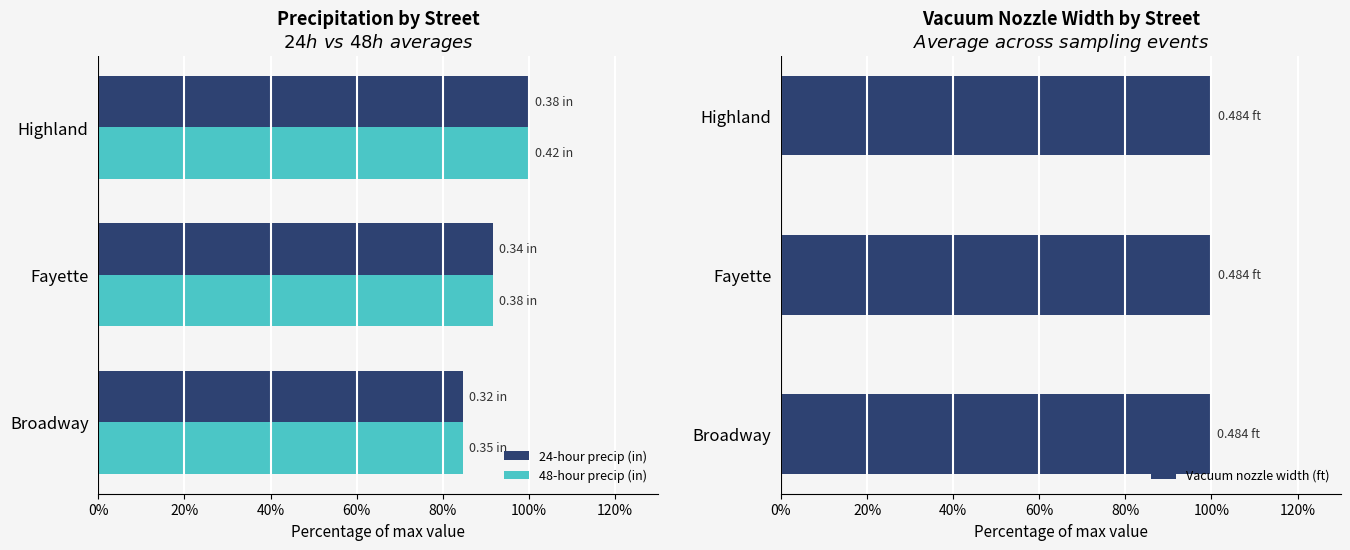

The Vacuum nozzle width (ft) series shows 161.5 at Fayette. True or false?

False